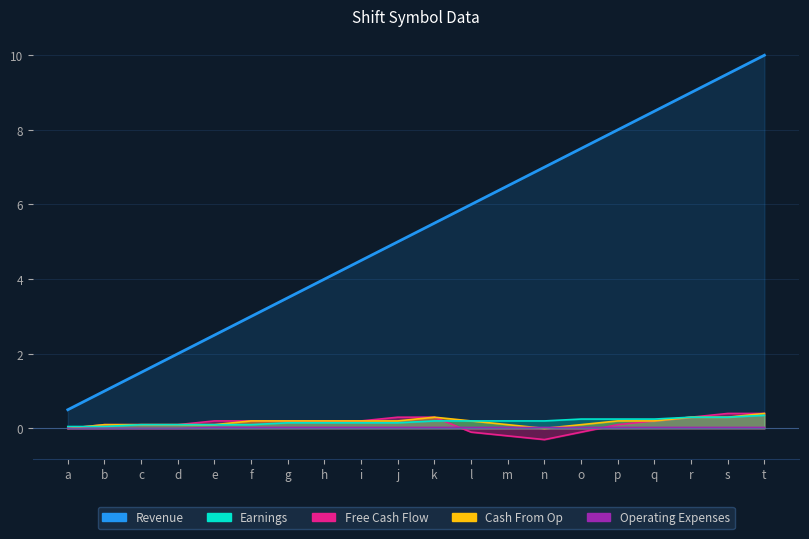

What are all the series names shown in the legend?

Revenue, Earnings, Free Cash Flow, Cash From Op, Operating Expenses